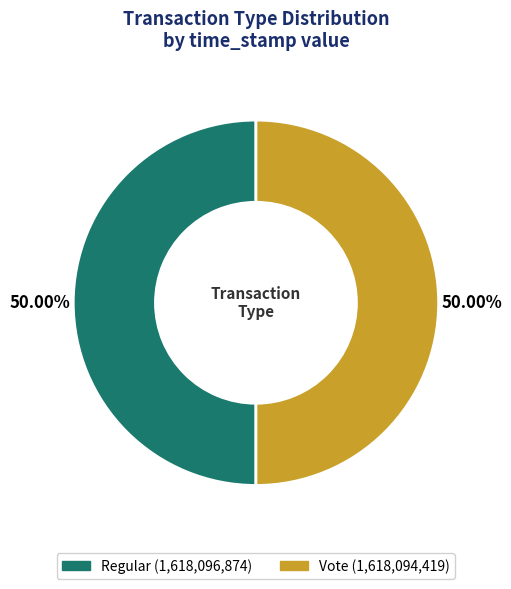

What percentage do Regular and Vote together represent?

100.0%